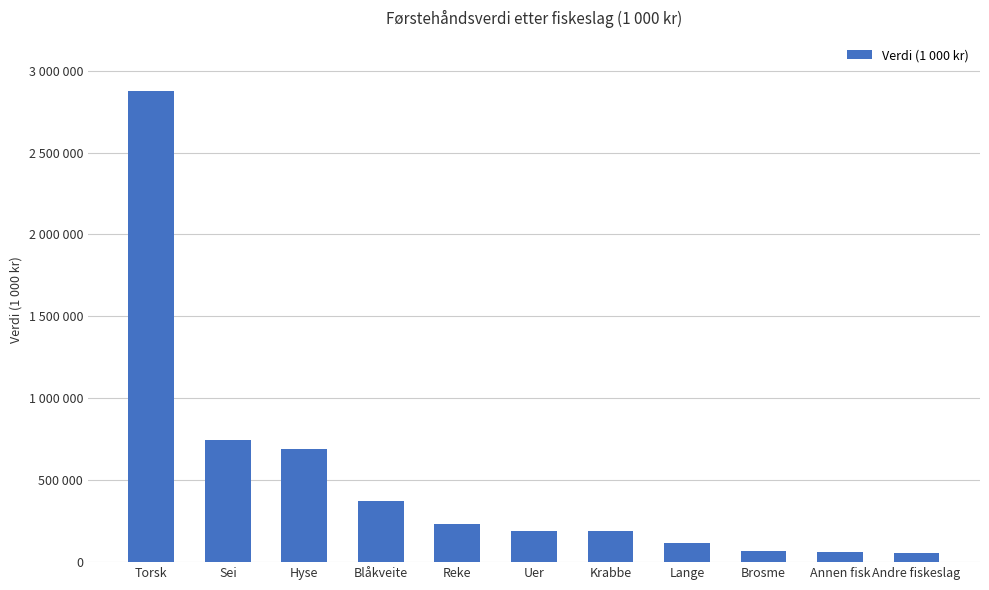

Are the bars horizontal?

No